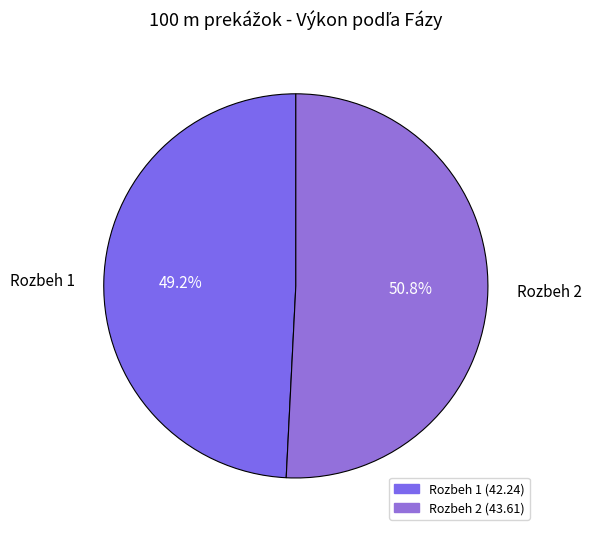

Rank the categories by value from highest to lowest.

Rozbeh 2, Rozbeh 1